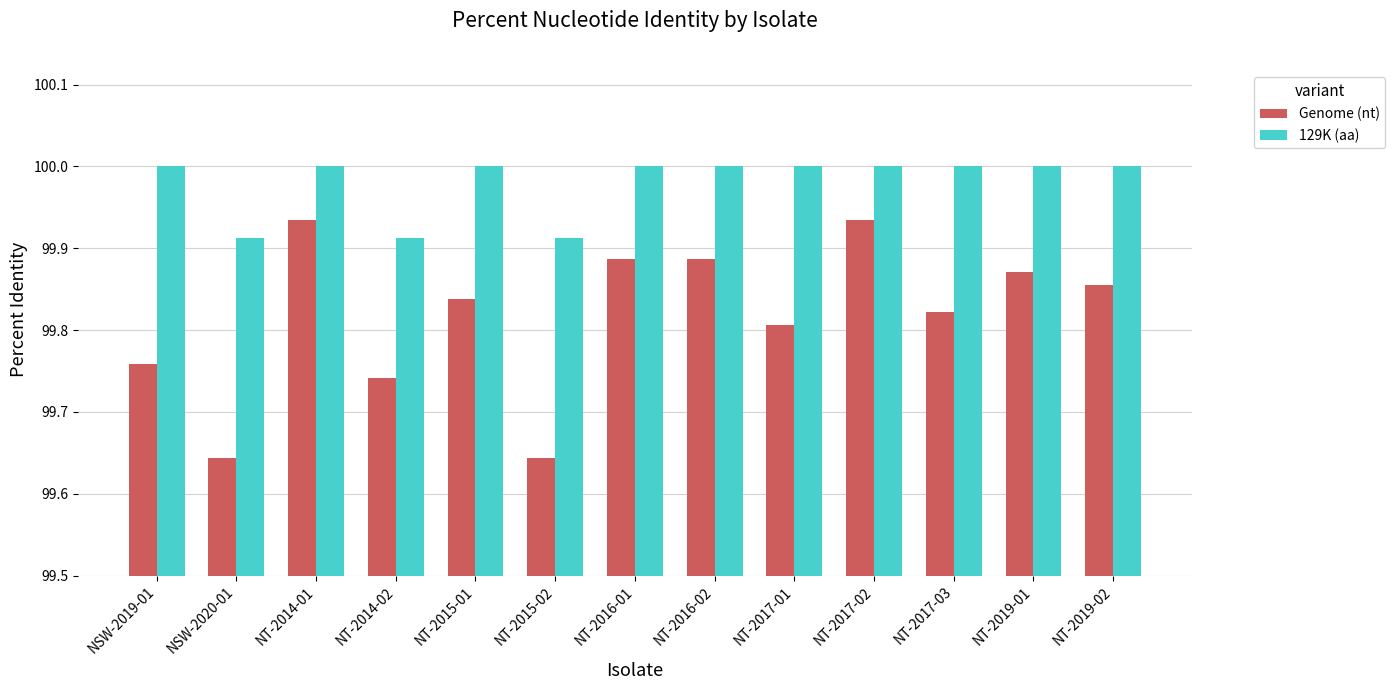

Is the value of 129K (aa) at NT-2017-02 greater than the value of Genome (nt) at NT-2017-01?

Yes